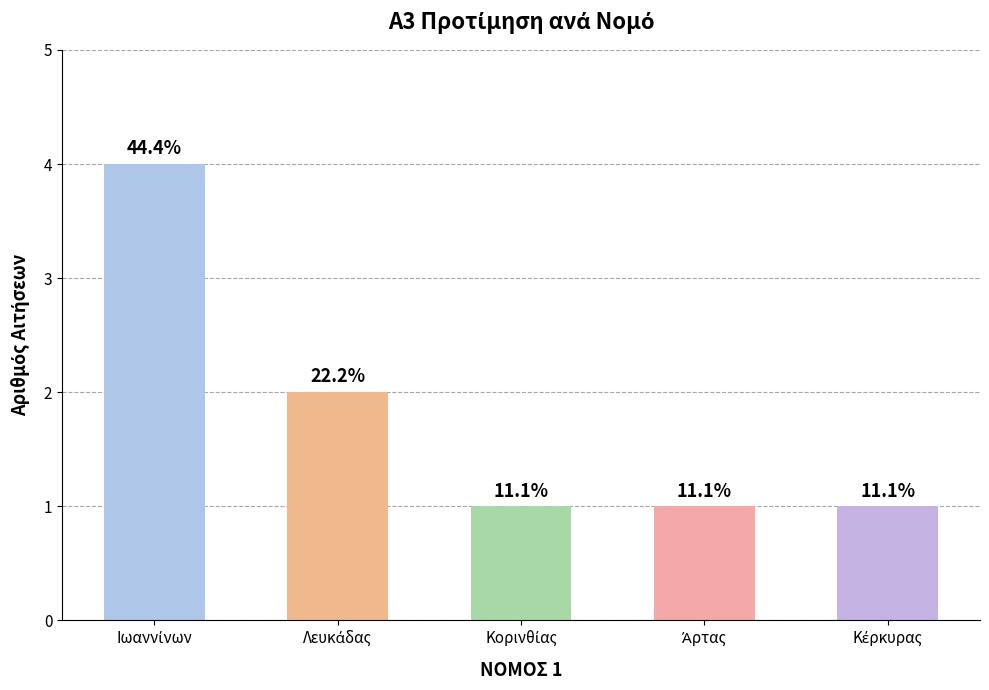

What is the average value?

2